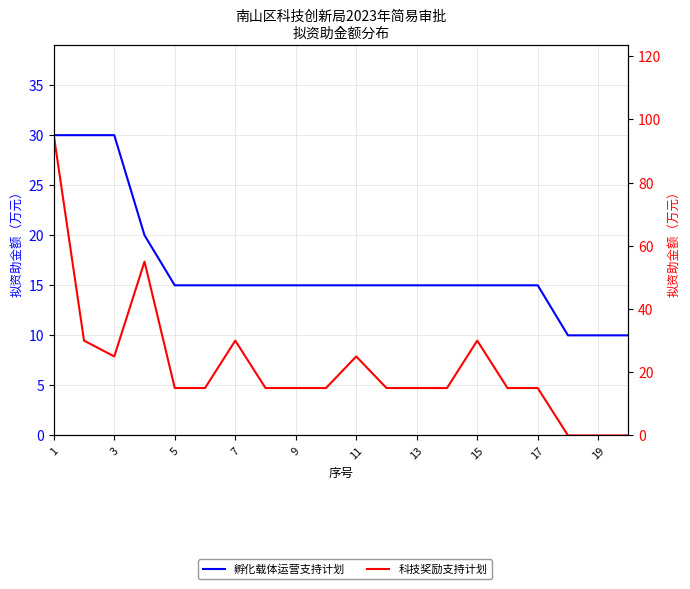

True or false: 科技奖励支持计划 has a value of 41 at 15.

False